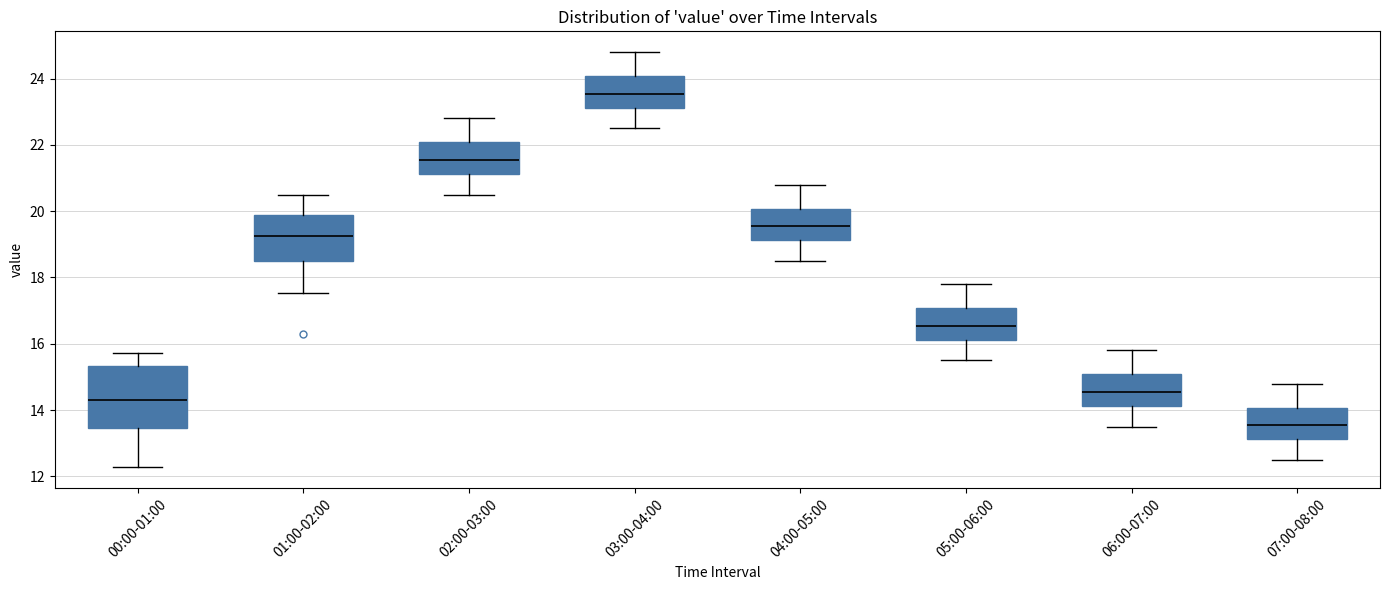

Which box has the lowest median line?

07:00-08:00